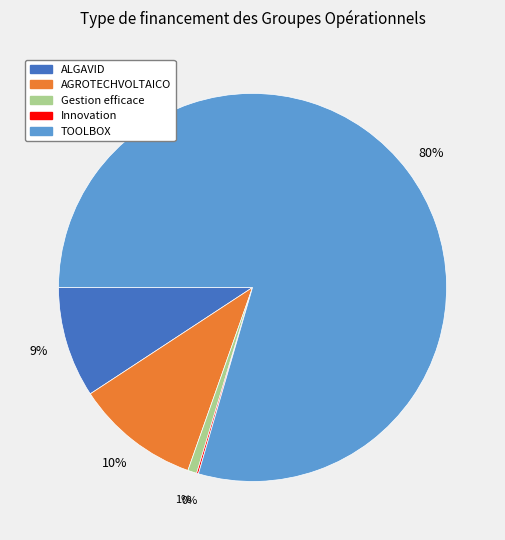

Does ALGAVID account for over 50% of the chart?

No